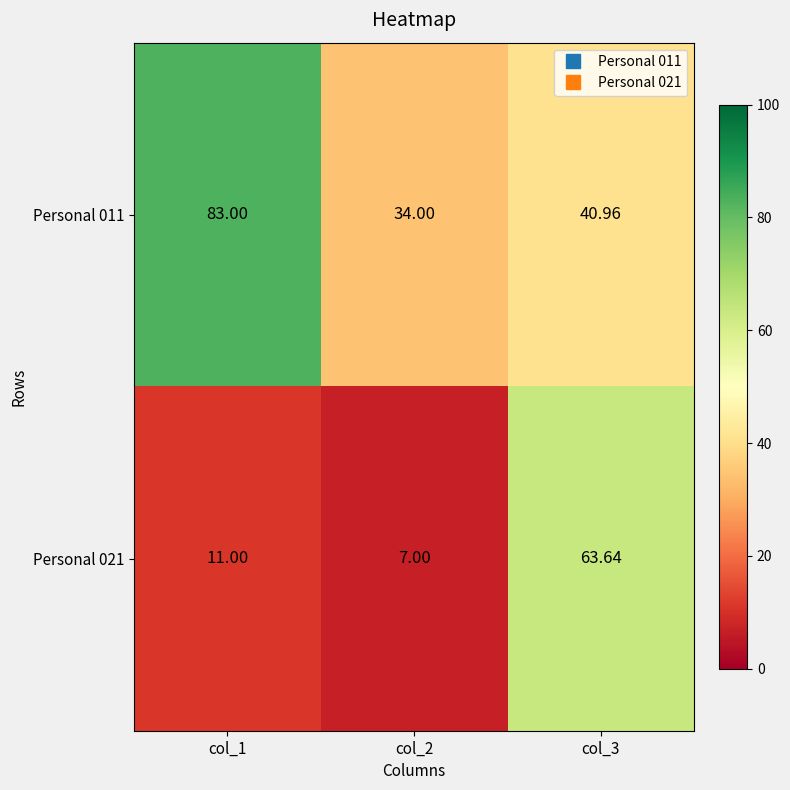

Rank the series by their average value, from highest to lowest.

Personal 011, Personal 021